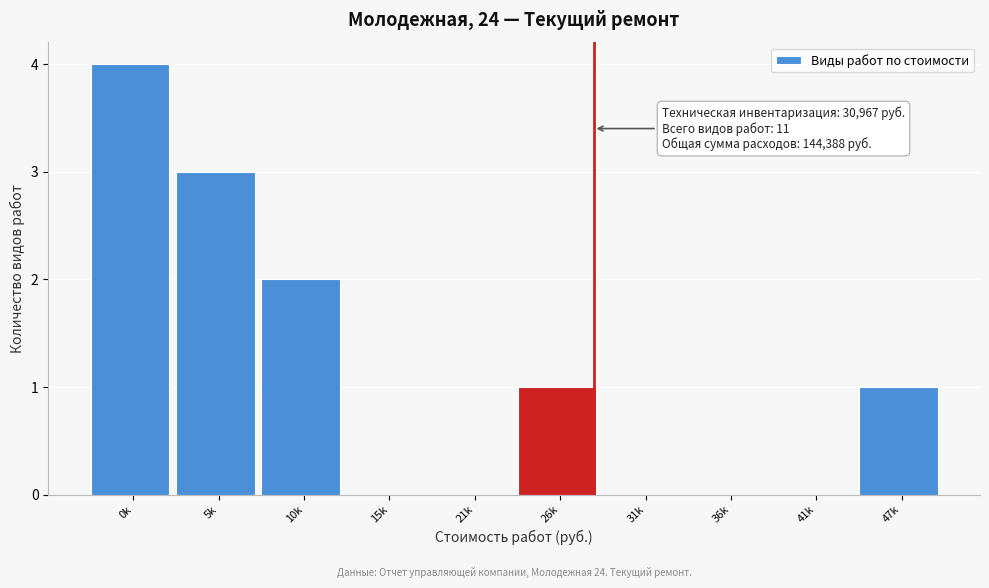

Reading left to right, list all the values displayed in this chart.

0k=4	5k=3	10k=2	15k=0	21k=0	26k=1	31k=0	36k=0	41k=0	47k=1